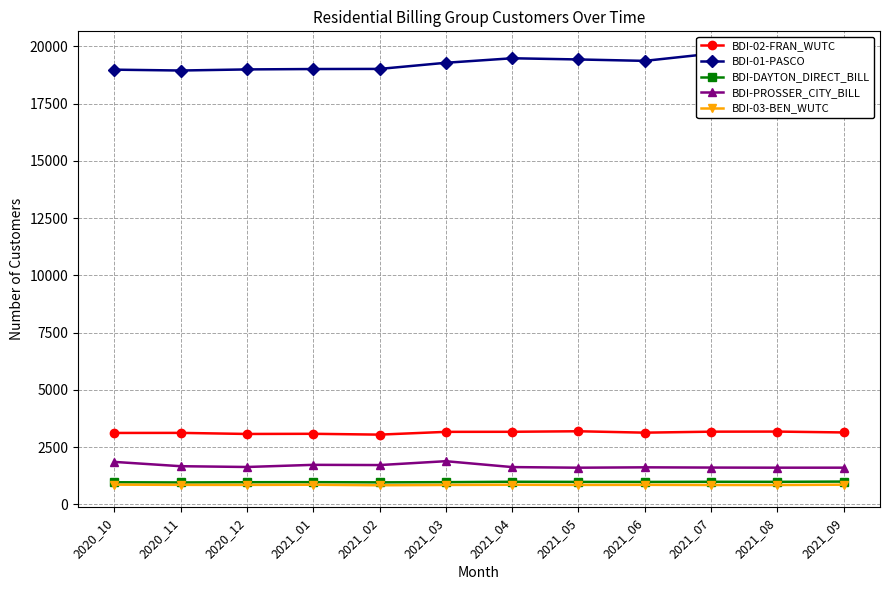

What is the average value of the BDI-02-FRAN_WUTC series?

3134